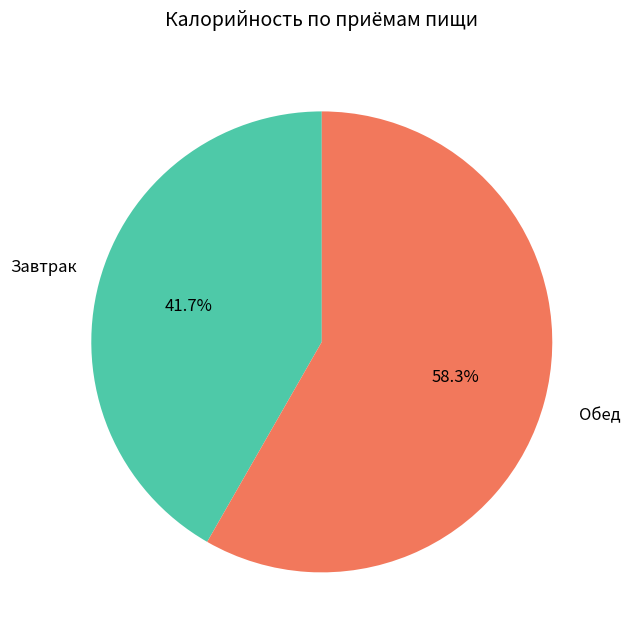

Which category has the biggest portion of the pie?

Обед